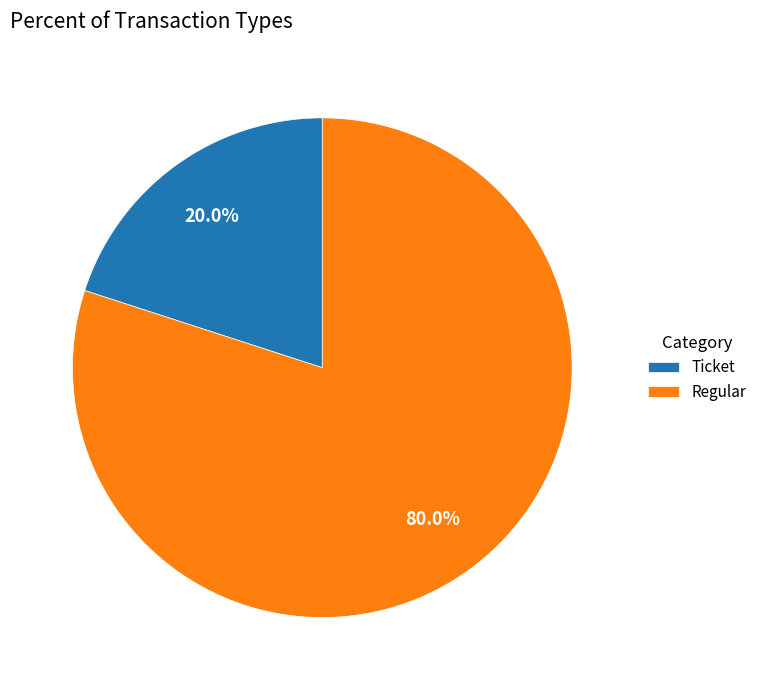

How much of the chart is everything except Ticket?

80.0%